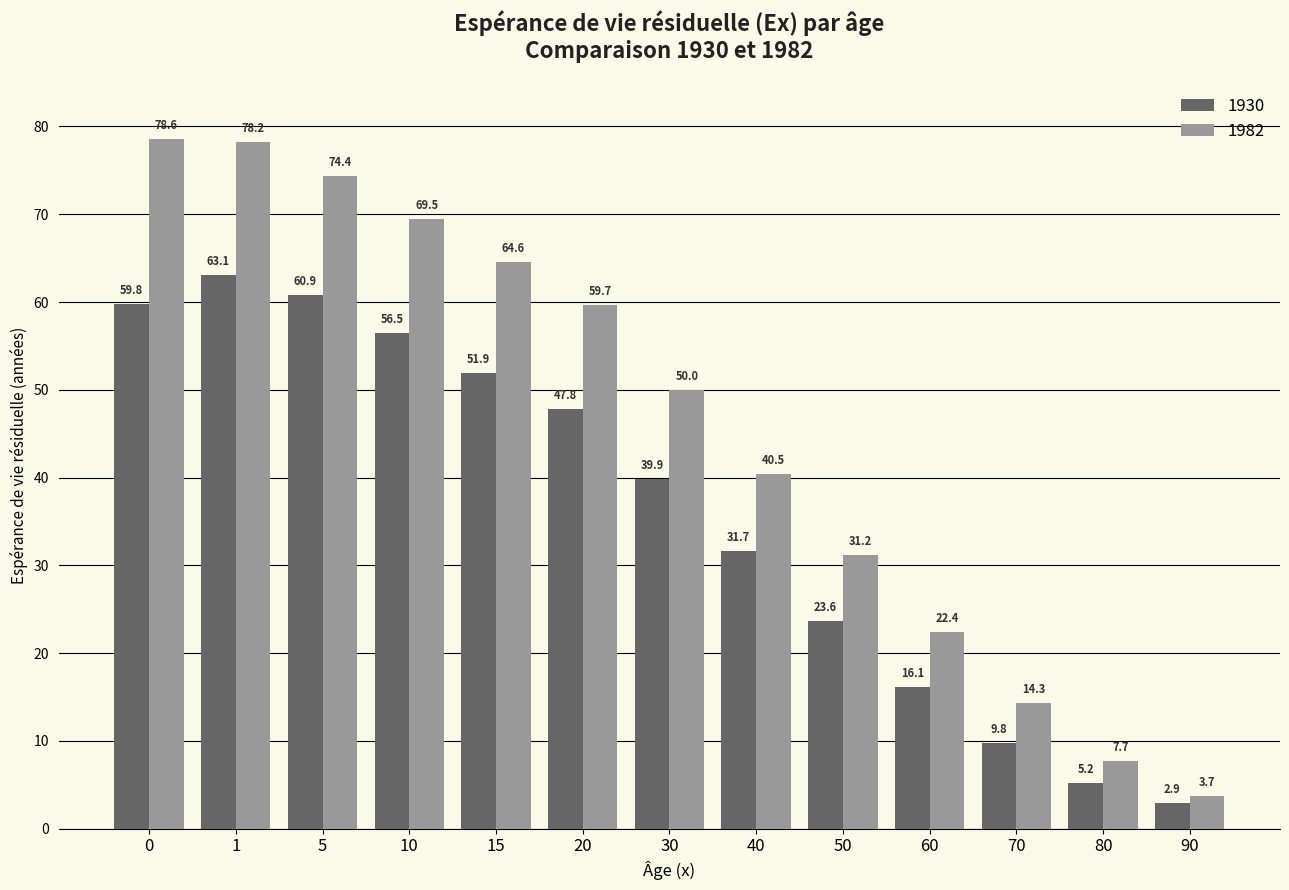

Which category has the lowest value in the 1930 series?

90